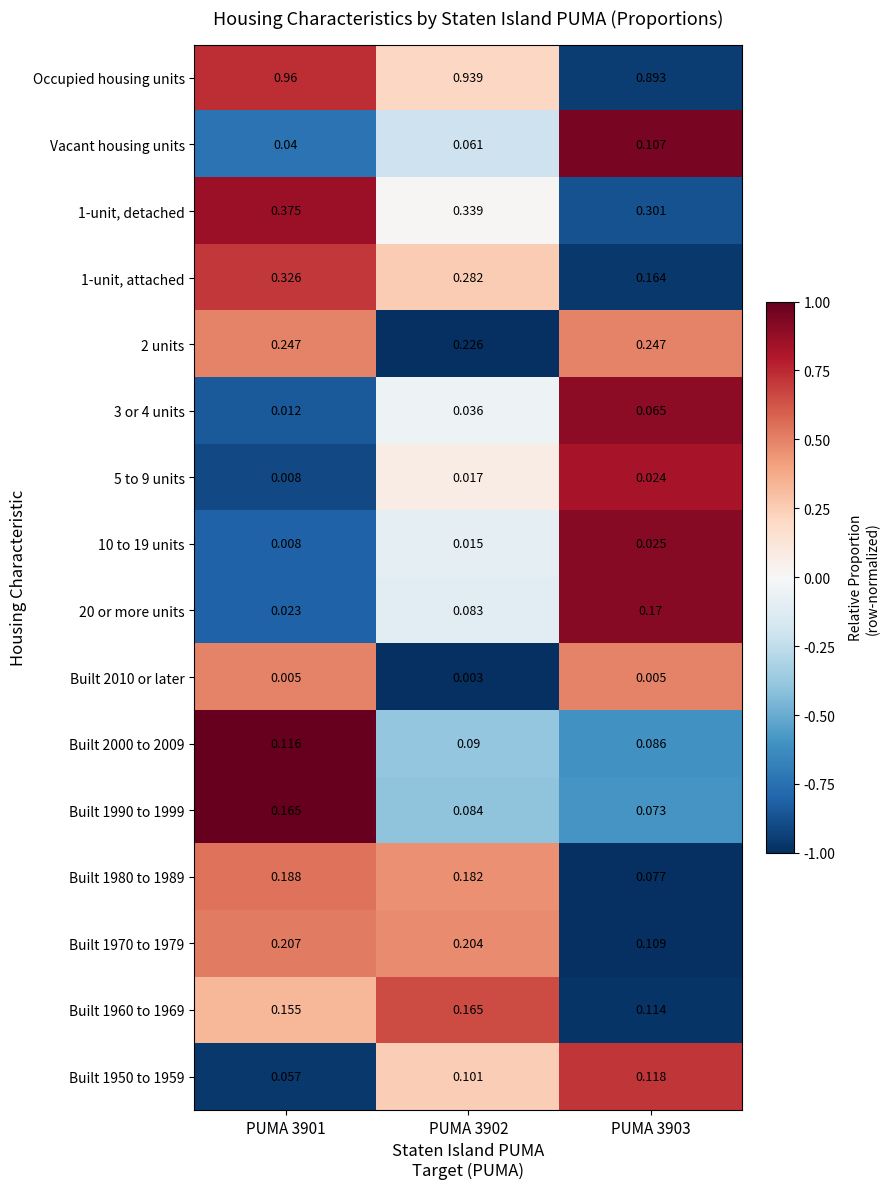

Between PUMA 3901 and PUMA 3902, which series saw the biggest shift?

Built 1990 to 1999